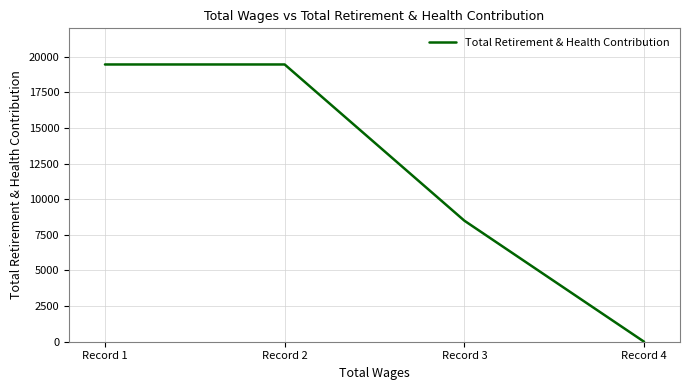

Is it true that the value at Record 2 is 19463?

True